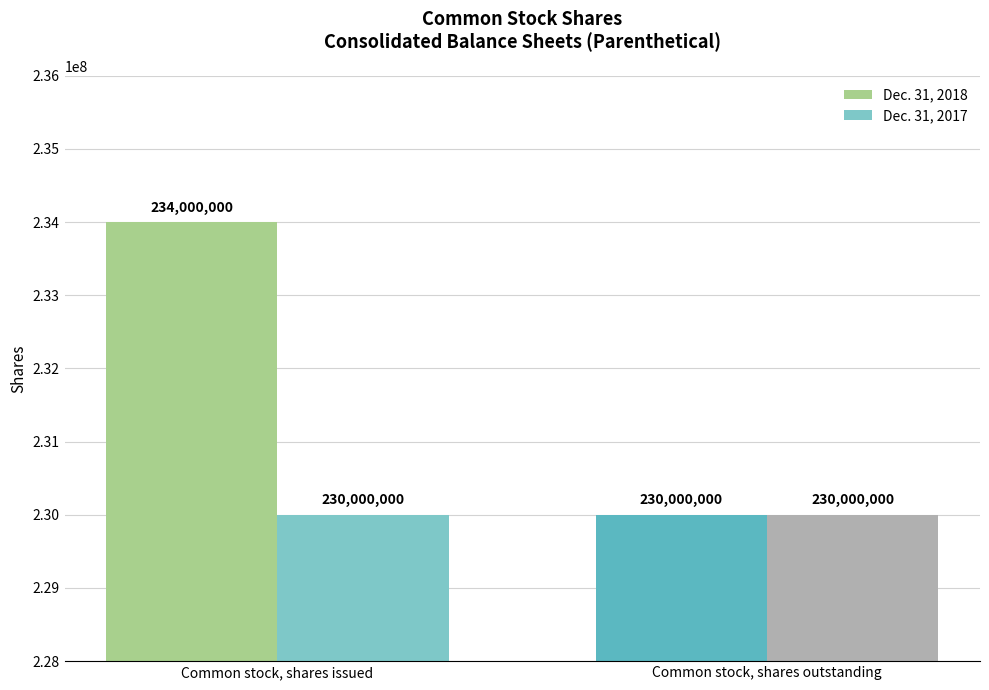

What is the value of the Dec. 31, 2018 bar at the 2nd from the left?

230000000